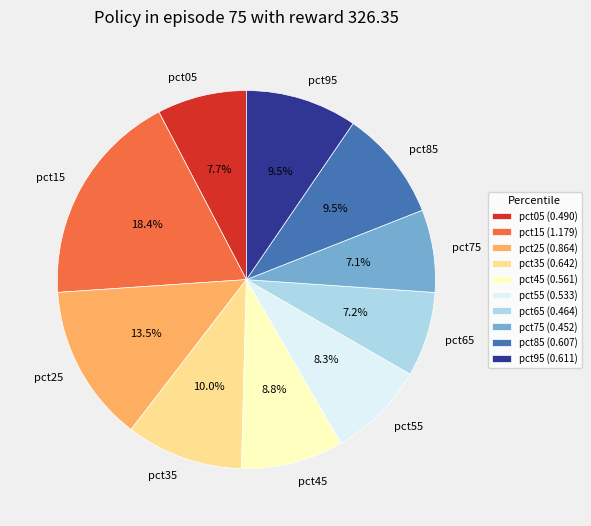

What percentage do pct25 and pct75 together represent?

20.6%